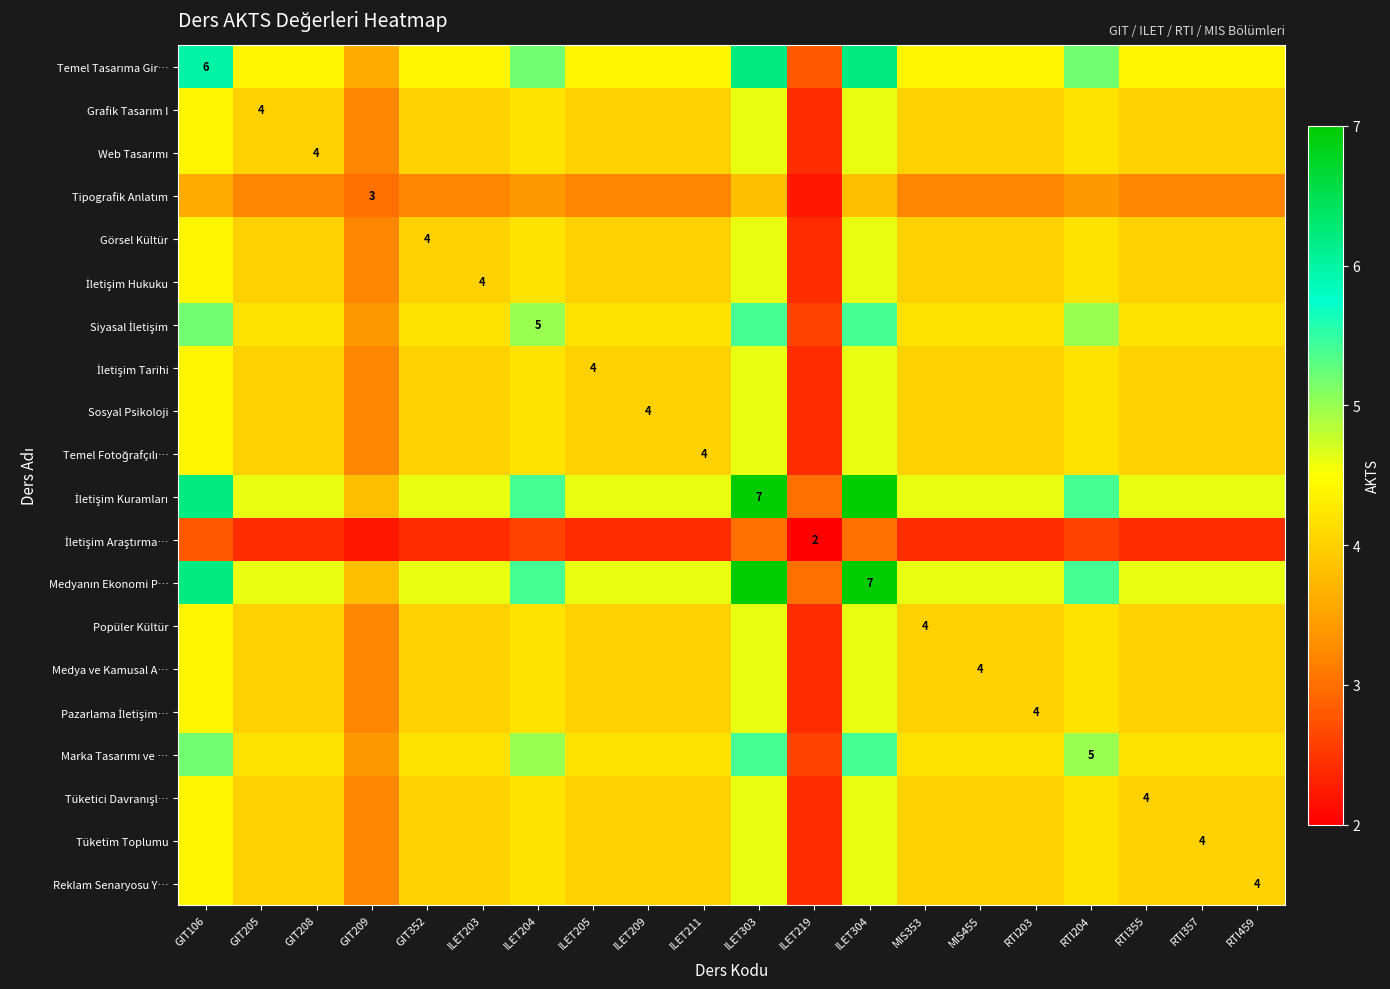

What is the spread (max minus min) of values at GIT352?

2.2